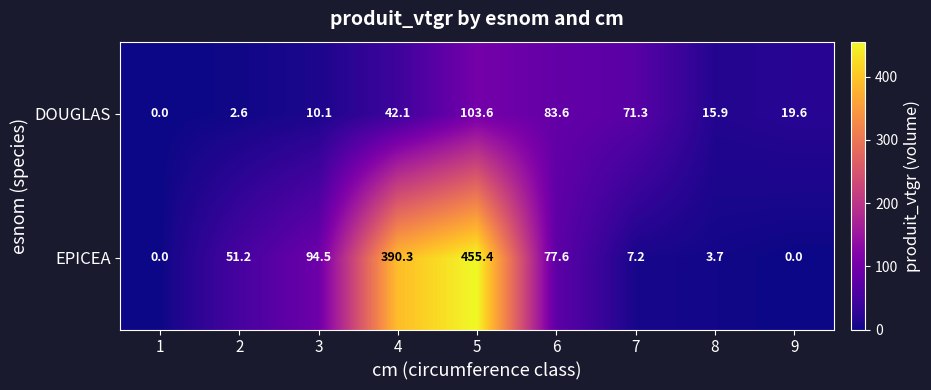

What is the greatest value displayed?

455.4